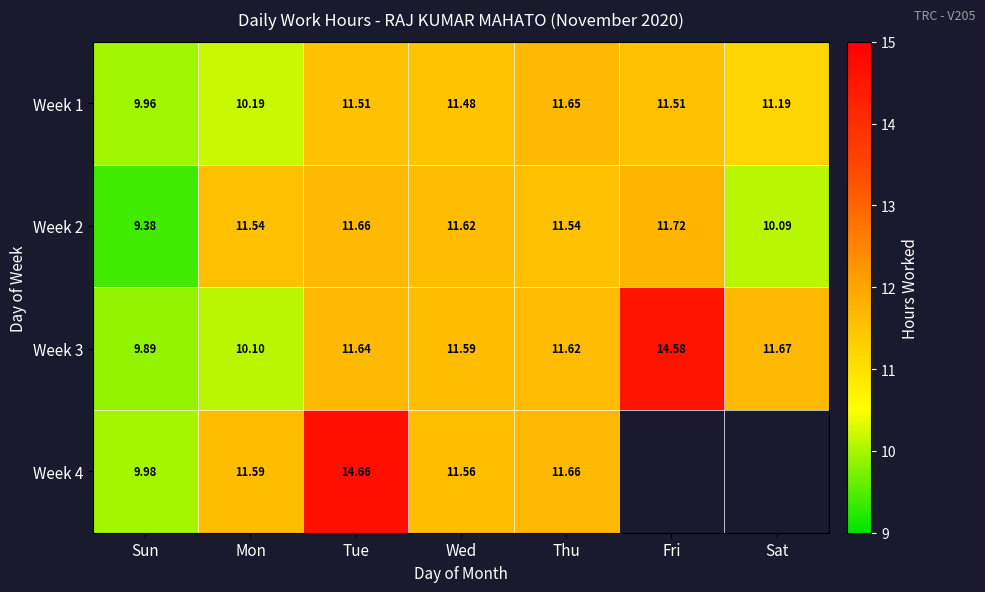

What is the difference between the second highest and second lowest values in the Week 2 series?

1.6